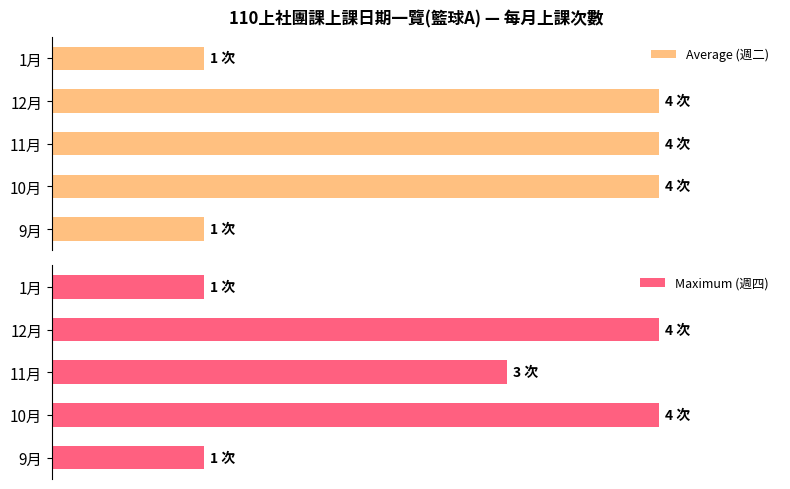

Rank the categories by Maximum (週四) value from highest to lowest.

10月, 12月, 11月, 9月, 1月